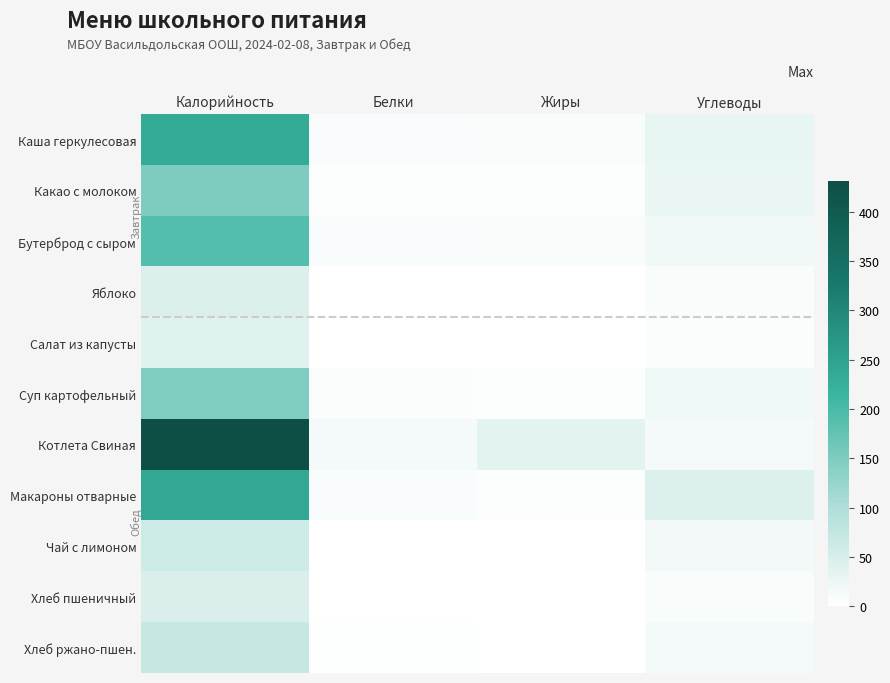

At Жиры, list the series in order from largest to smallest.

Котлета Свиная, Бутерброд с сыром, Каша геркулесовая, Макароны отварные, Суп картофельный, Какао с молоком, Салат из капусты, Хлеб ржано-пшен., Яблоко, Хлеб пшеничный, Чай с лимоном